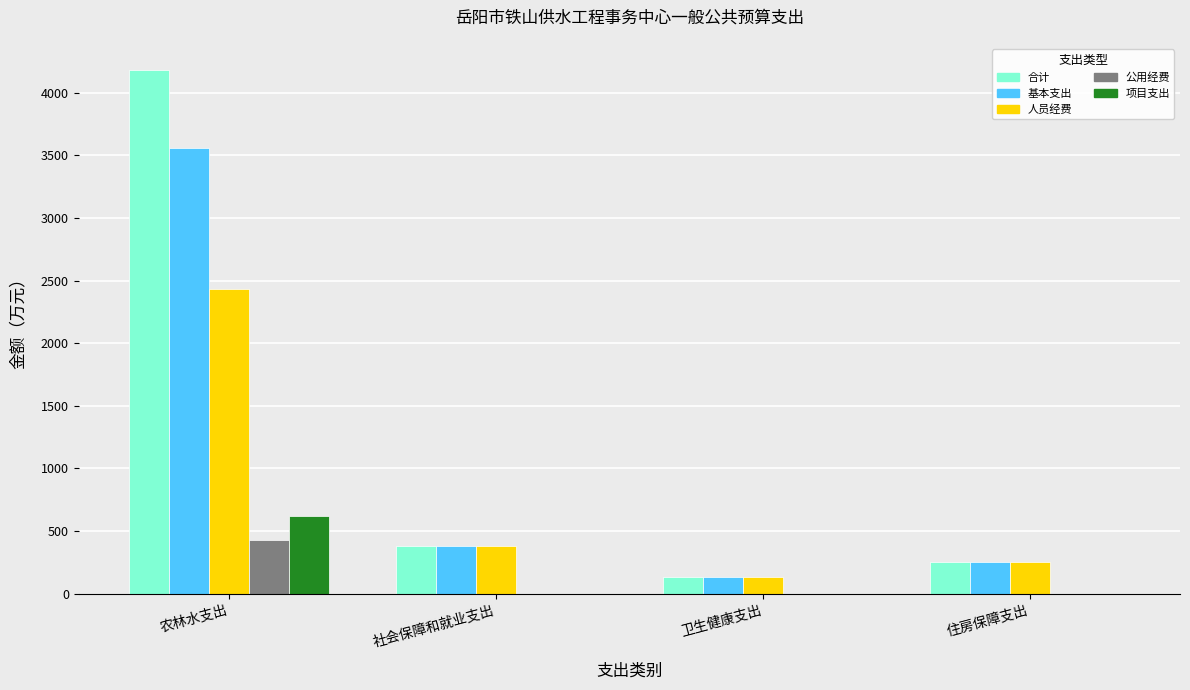

Is it true that 合计 equals 7318.7 at 农林水支出?

False